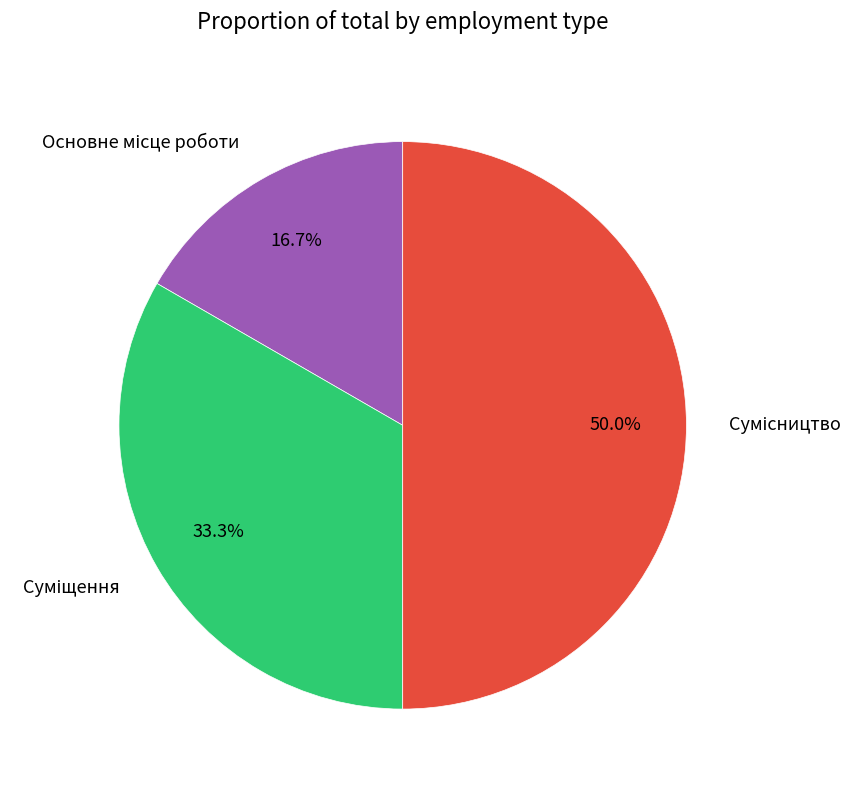

How many slices are in this pie chart?

3